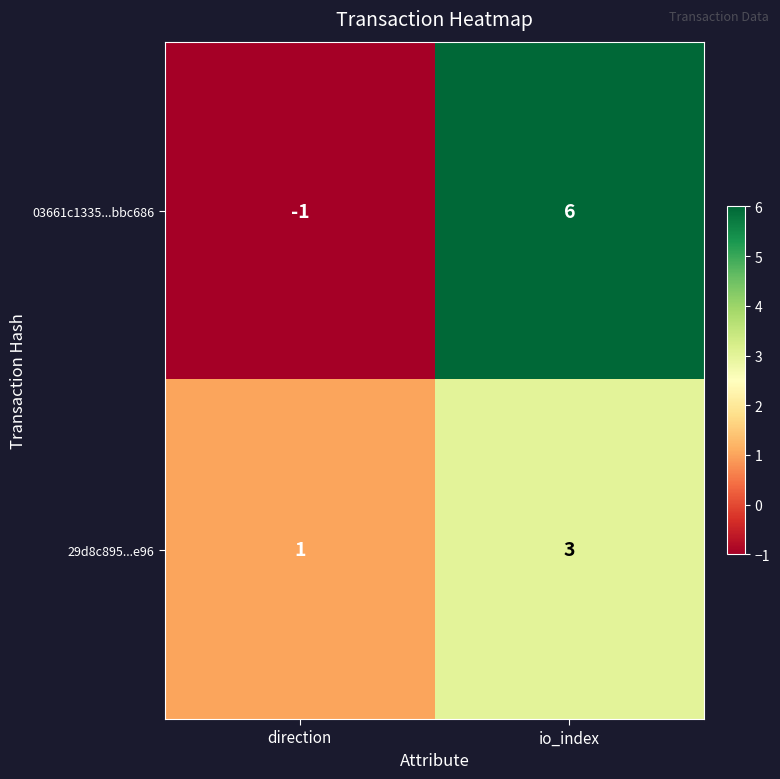

At which label is 03661c1335...bbc686 closest to 2?

direction